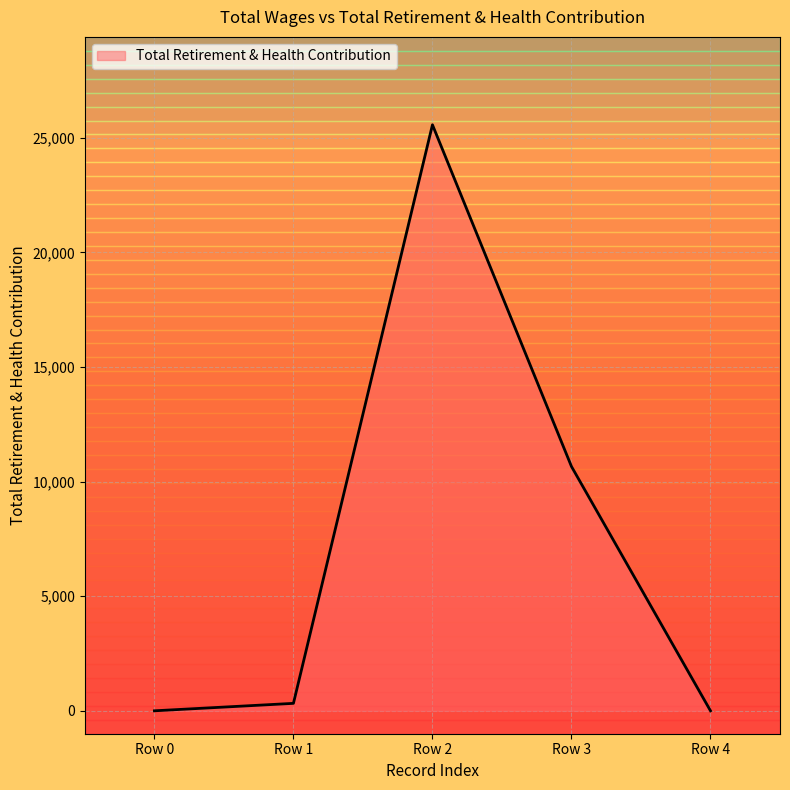

Where is the data nearest to the value 12785?

Row 3